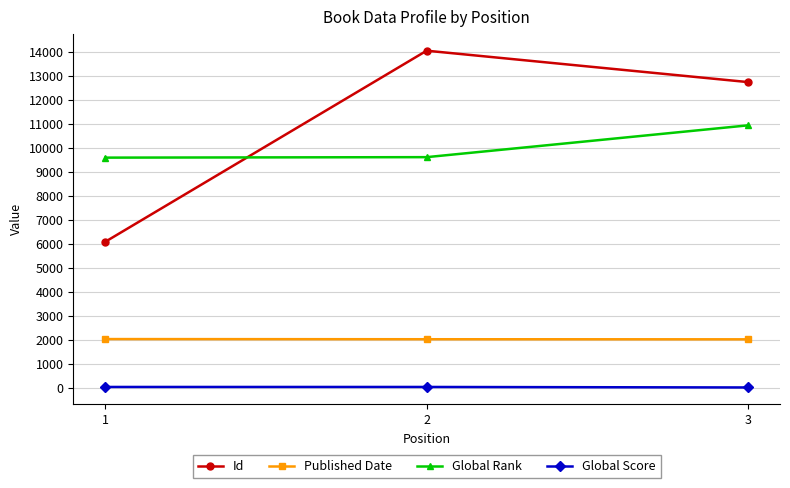

What is the greatest value displayed?

14040